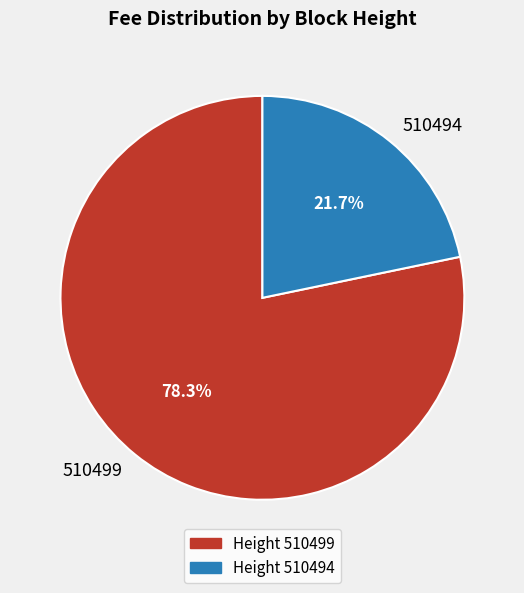

What percentage is the 510499 slice, to the nearest percent?

78%